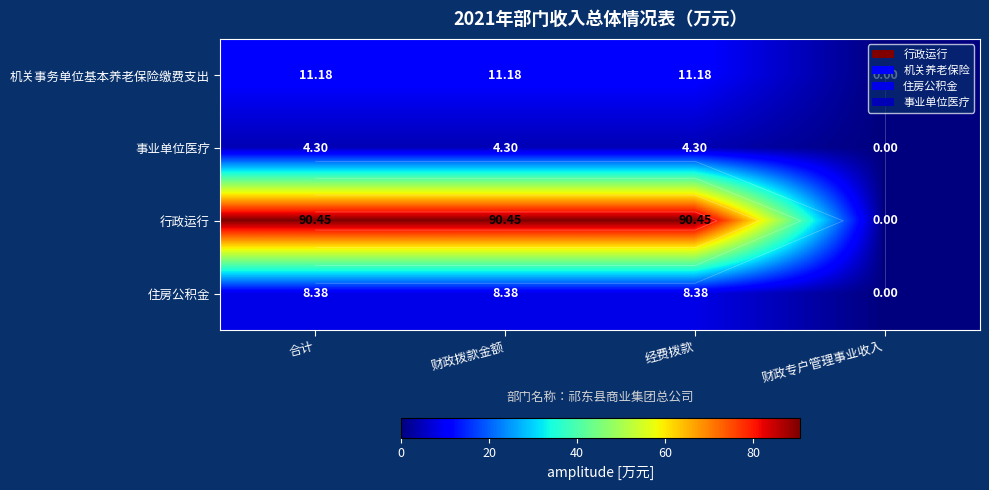

What is the maximum value for 机关事务单位基本养老保险缴费支出?

11.2